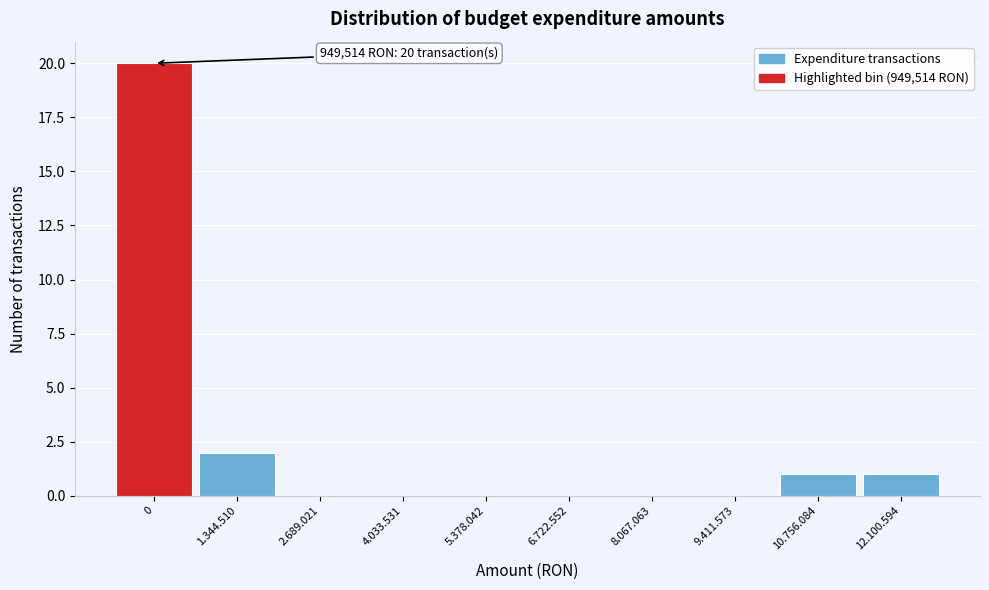

Reading left to right, extract all data points from this chart.

0=20	1.344.510=2	2.689.021=0	4.033.531=0	5.378.042=0	6.722.552=0	8.067.063=0	9.411.573=0	10.756.084=1	12.100.594=1